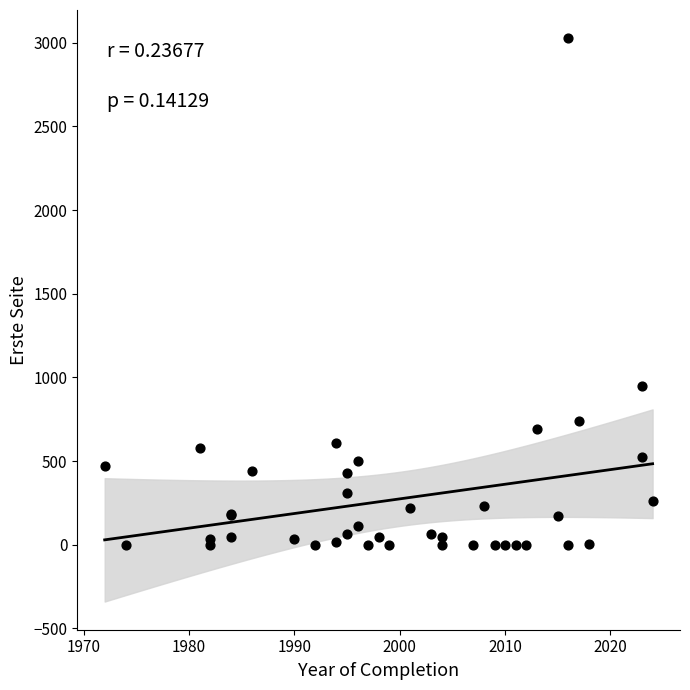

What Y value in the scatter plot is closest to 1514?

947